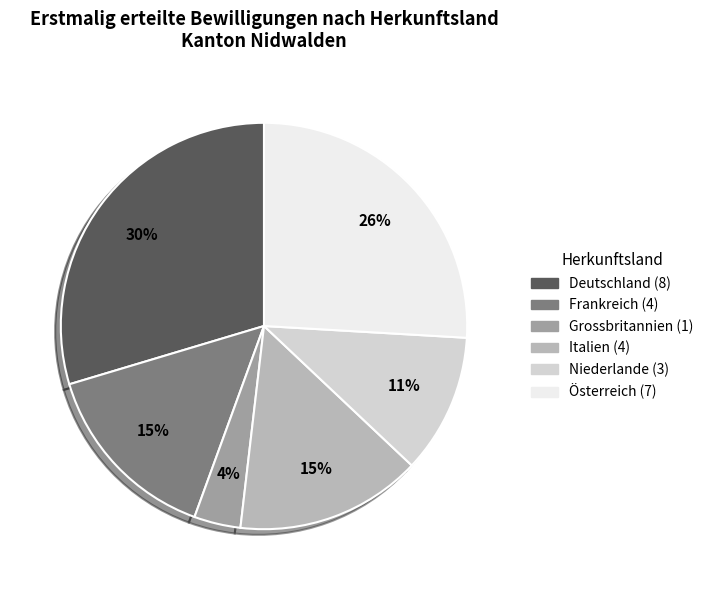

Is the sum of Frankreich and Österreich greater than half?

No